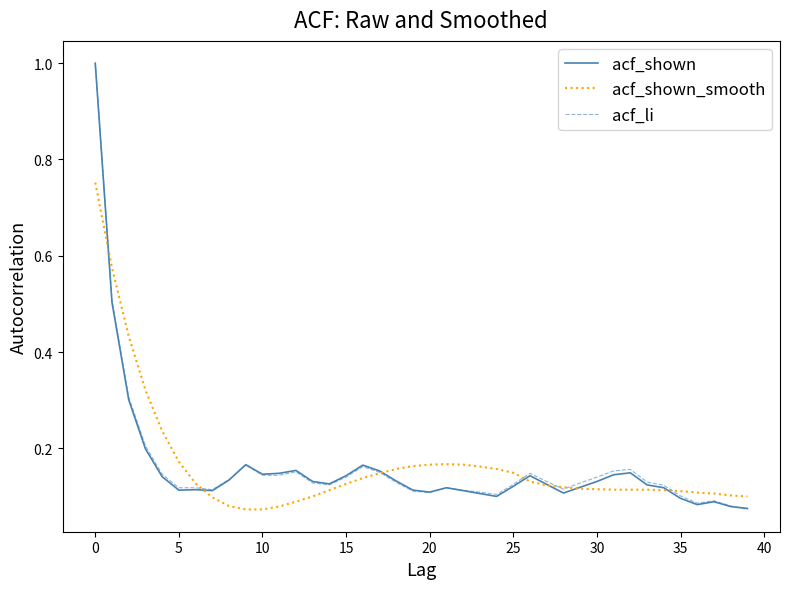

What is the maximum value shown in the chart?

1.0